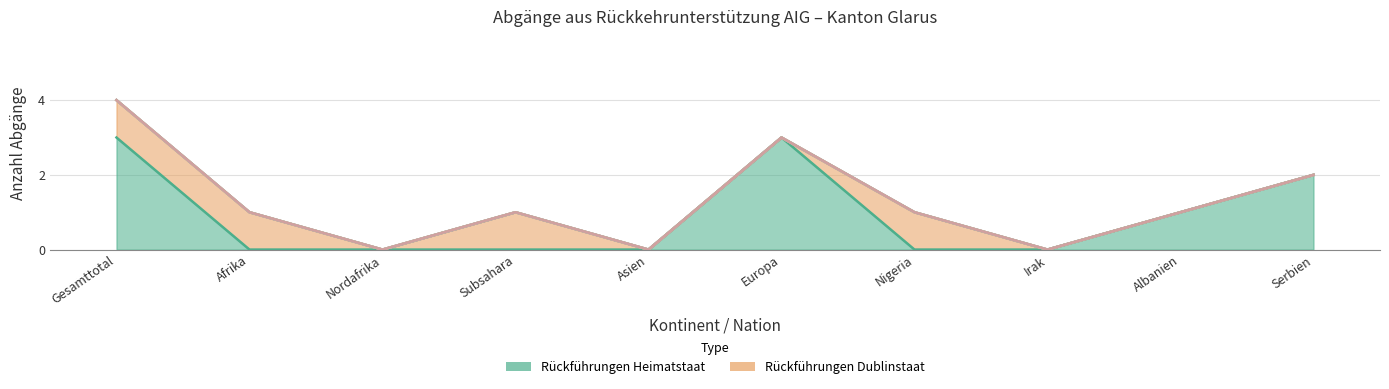

What position from the left is Serbien?

10